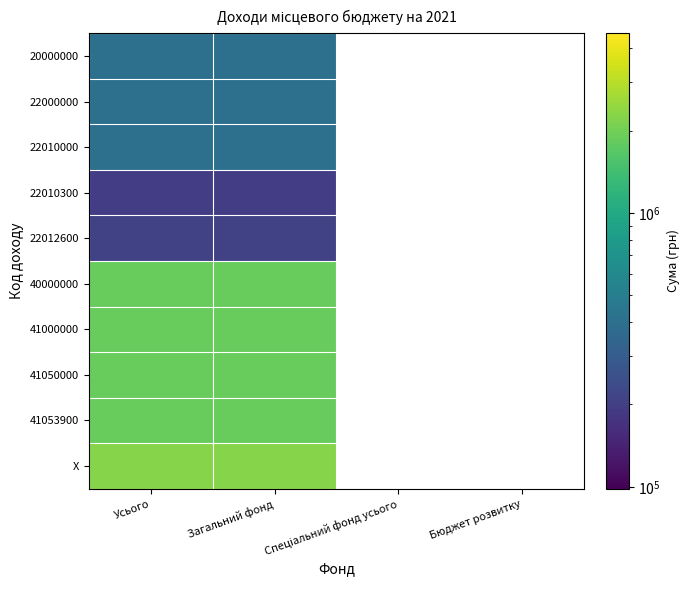

Is the value of 40000000 at Бюджет розвитку greater than the value of 41053900 at Усього?

No